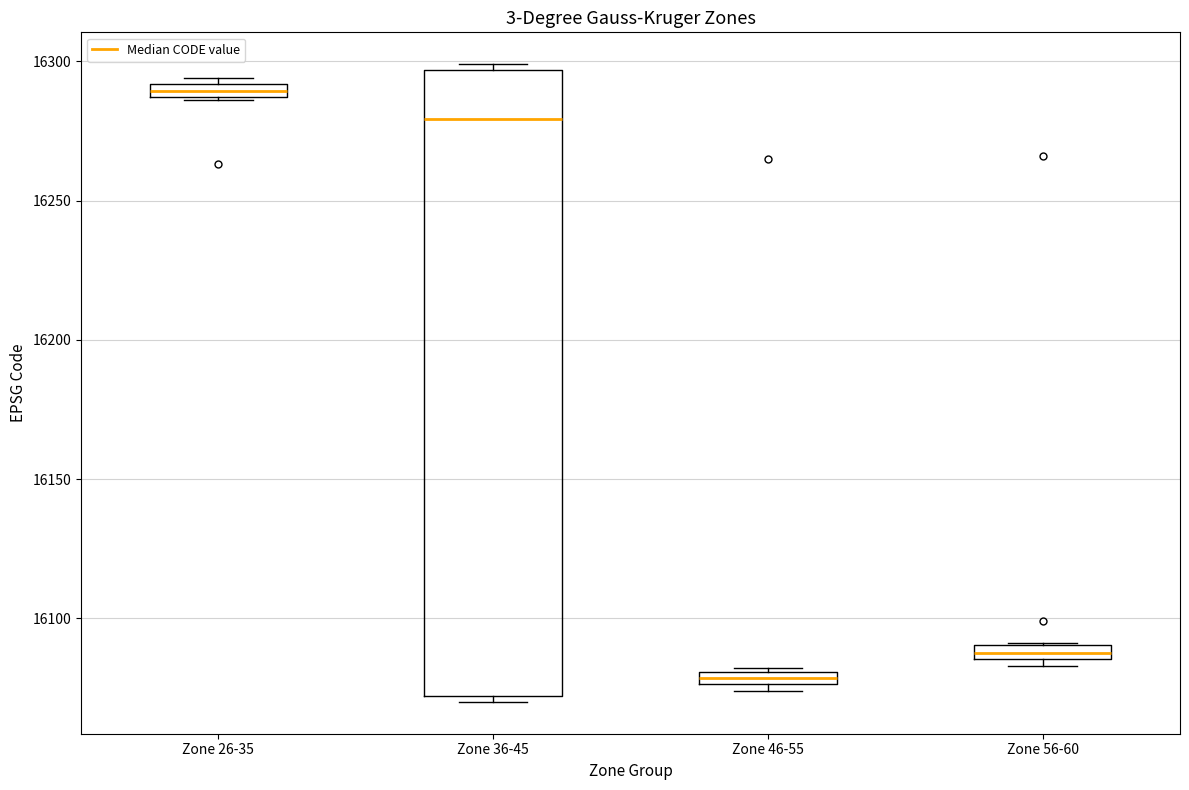

Where is the lower edge of the box for Zone 56-60 on the y-axis? The values are not printed on the chart, so give them approximately, as read against the axis.

16085